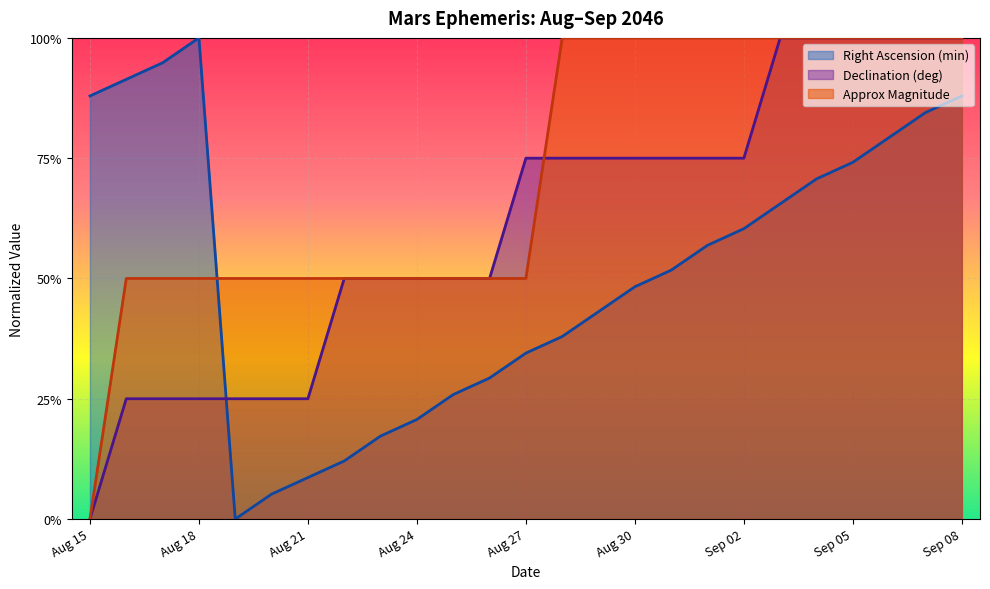

True or false: Right Ascension (min) has a value of 0.5 at Aug 31.

True